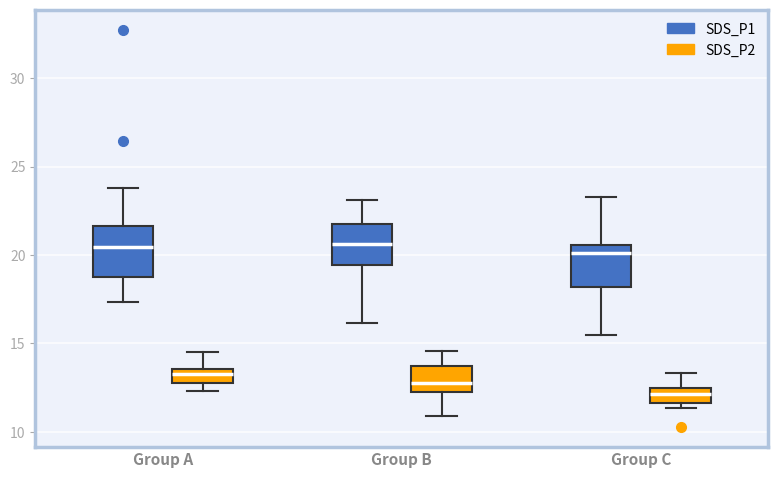

Reading left to right, transcribe this box plot: for each box, give where its median line is, the range the box spans, and where its two whiskers end, as read against the y-axis. The values are not printed on the chart, so give them approximately, as read against the axis.

Group A (SDS_P1): median 20.5, box 19.0 to 21.5, whiskers 17.5 to 24.0
Group A (SDS_P2): median 13.5 (inside the box), box 13.0 to 13.5, whiskers 12.5 to 14.5
Group B (SDS_P1): median 20.5, box 19.5 to 22.0, whiskers 16.0 to 23.0
Group B (SDS_P2): median 13.0, box 12.0 to 13.5, whiskers 11.0 to 14.5
Group C (SDS_P1): median 20.0, box 18.0 to 20.5, whiskers 15.5 to 23.5
Group C (SDS_P2): median 12.0, box 11.5 to 12.5, whiskers 11.5 (just below the box's lower edge) to 13.5